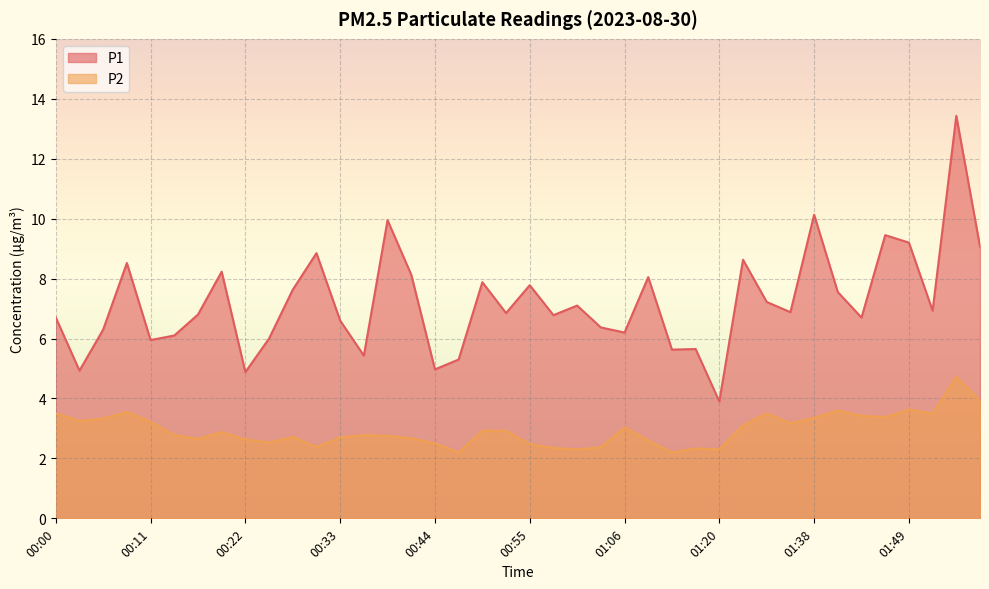

Reading left to right, extract all data points from this chart.

P1: 6.7	4.9	6.3	8.5	6.0	6.1	6.8	8.2	4.9	6.0	7.6	8.8	6.6	5.4	9.9	8.1	5.0	5.3	7.9	6.8	7.8	6.8	7.1	6.4	6.2	8.1	5.6	5.7	3.9	8.6	7.2	6.9	10.1	7.5	6.7	9.4	9.2	6.9	13.4	9.1
P2: 3.5	3.2	3.3	3.5	3.2	2.8	2.6	2.9	2.6	2.5	2.7	2.4	2.7	2.8	2.8	2.7	2.5	2.2	2.9	2.9	2.5	2.4	2.3	2.4	3.0	2.6	2.2	2.3	2.3	3.1	3.5	3.2	3.4	3.6	3.4	3.4	3.6	3.5	4.7	3.9